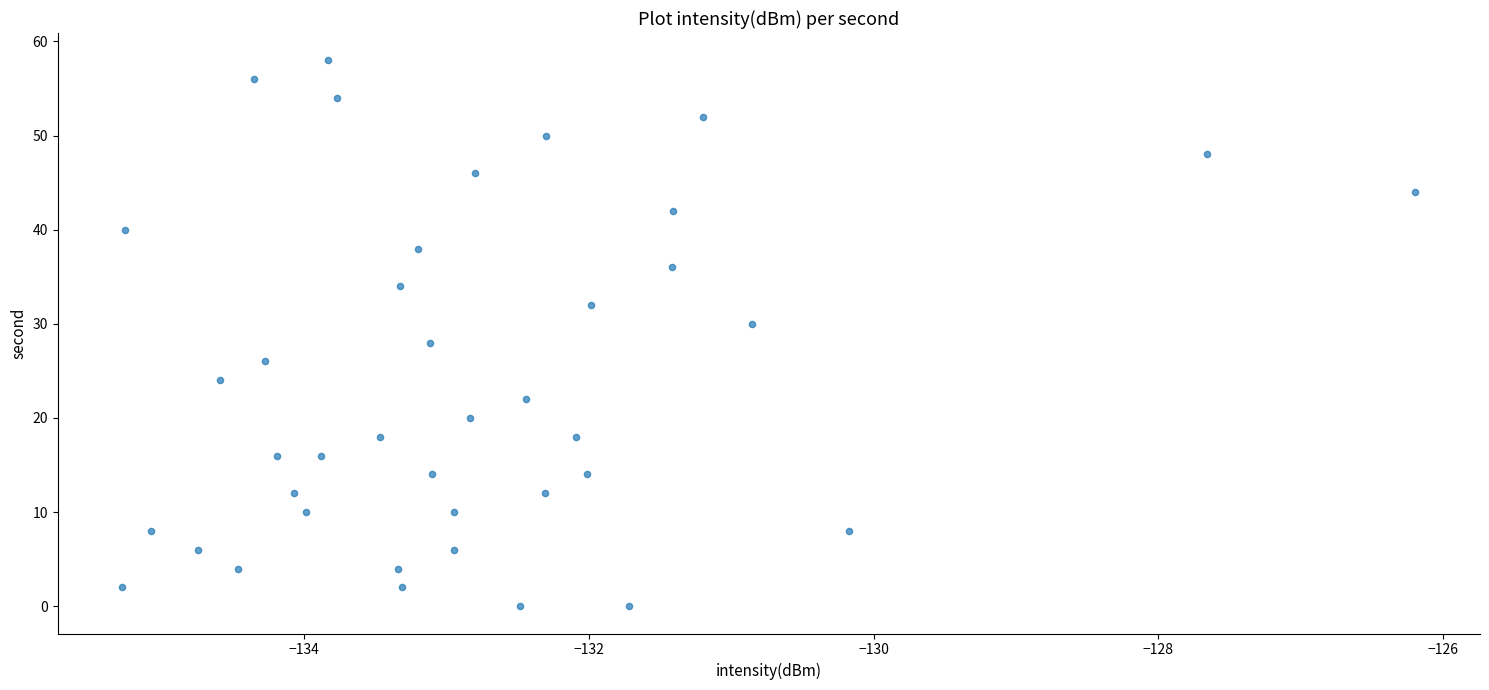

What is the range of Y values (max minus min)?

58